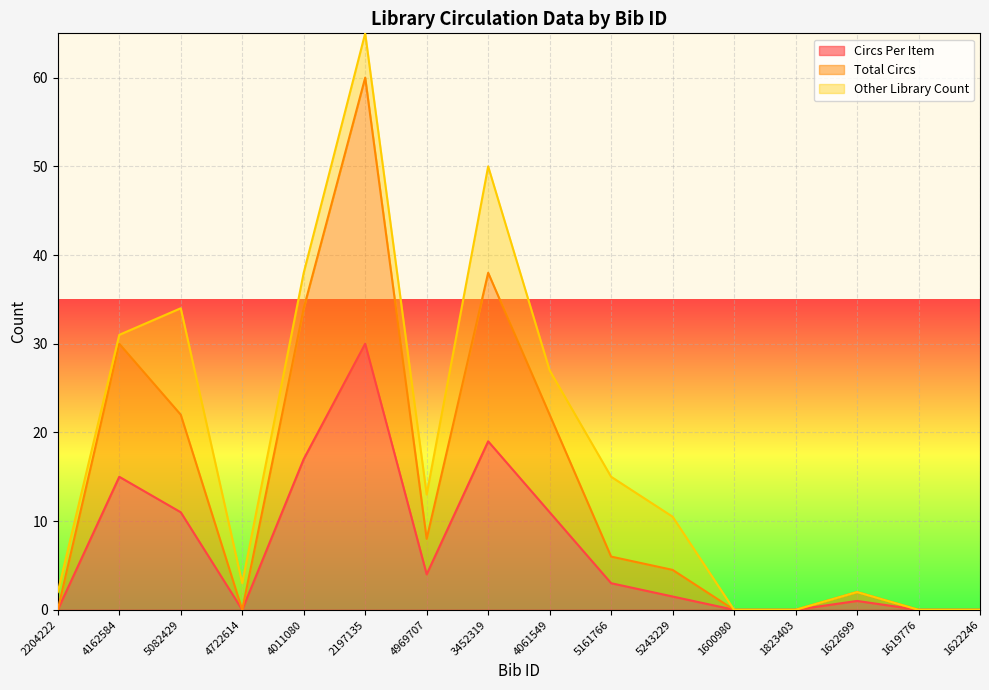

The value of Circs Per Item at 4061549 is 7.1. True or false?

False